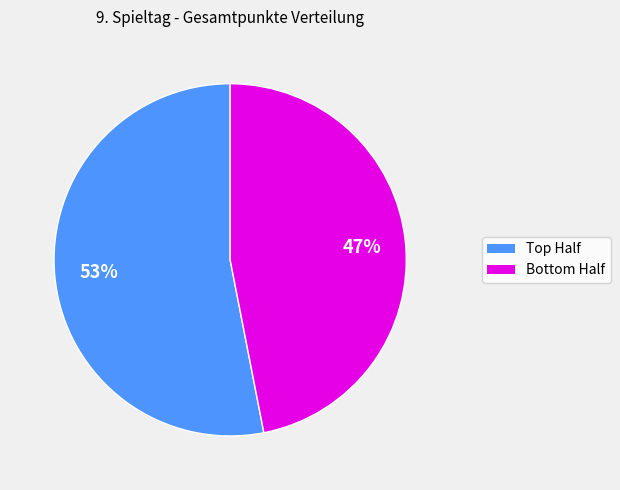

Is there a majority slice in this chart?

Yes